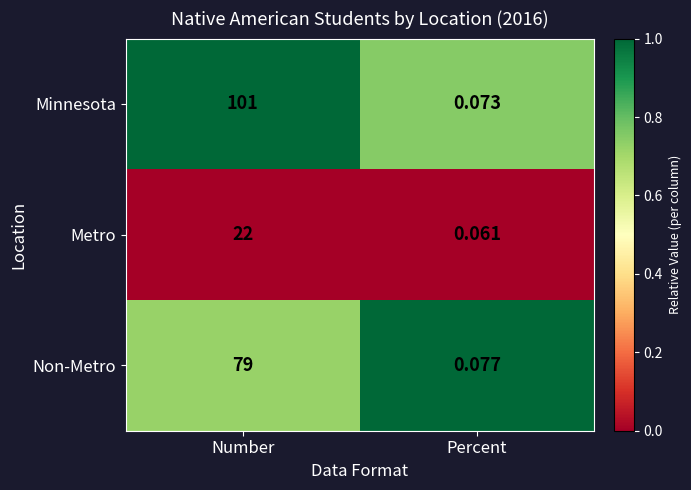

Which series has the largest total across all categories?

Minnesota